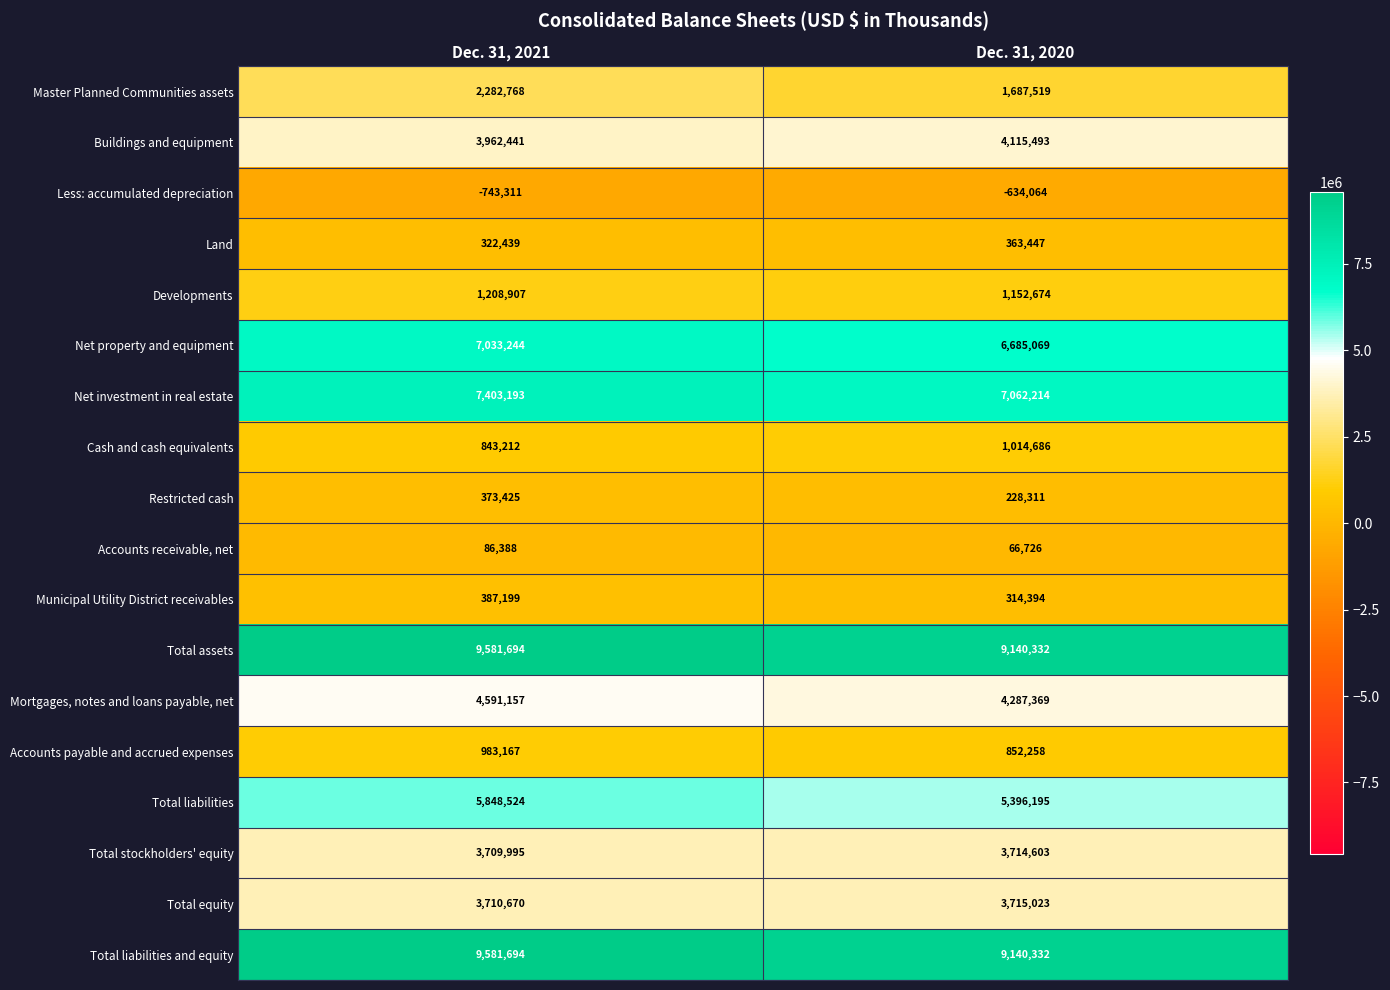

At which label does Restricted cash reach its peak?

Dec. 31, 2021